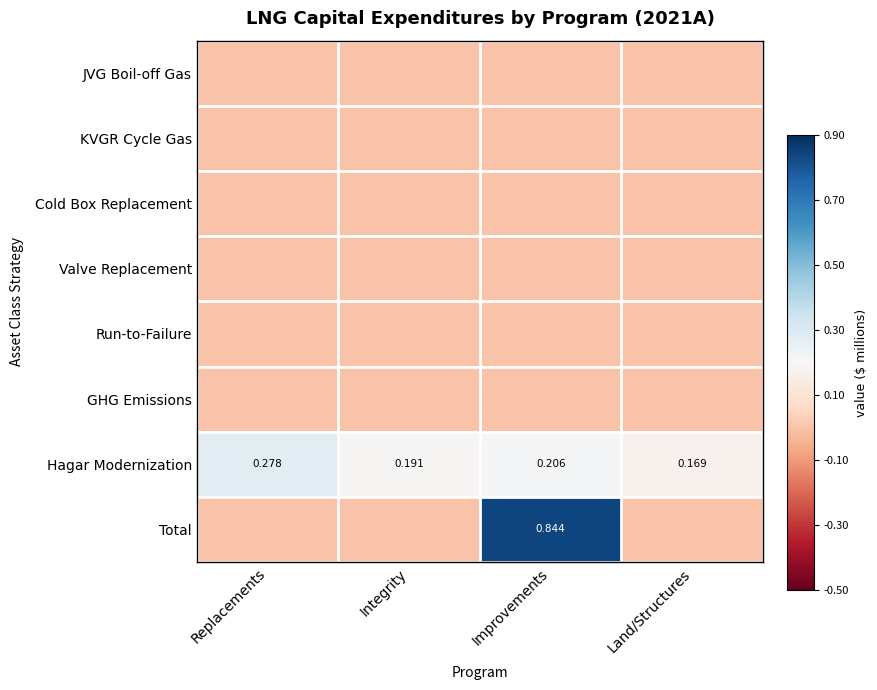

At which label is Hagar Modernization closest to 0?

Land/Structures